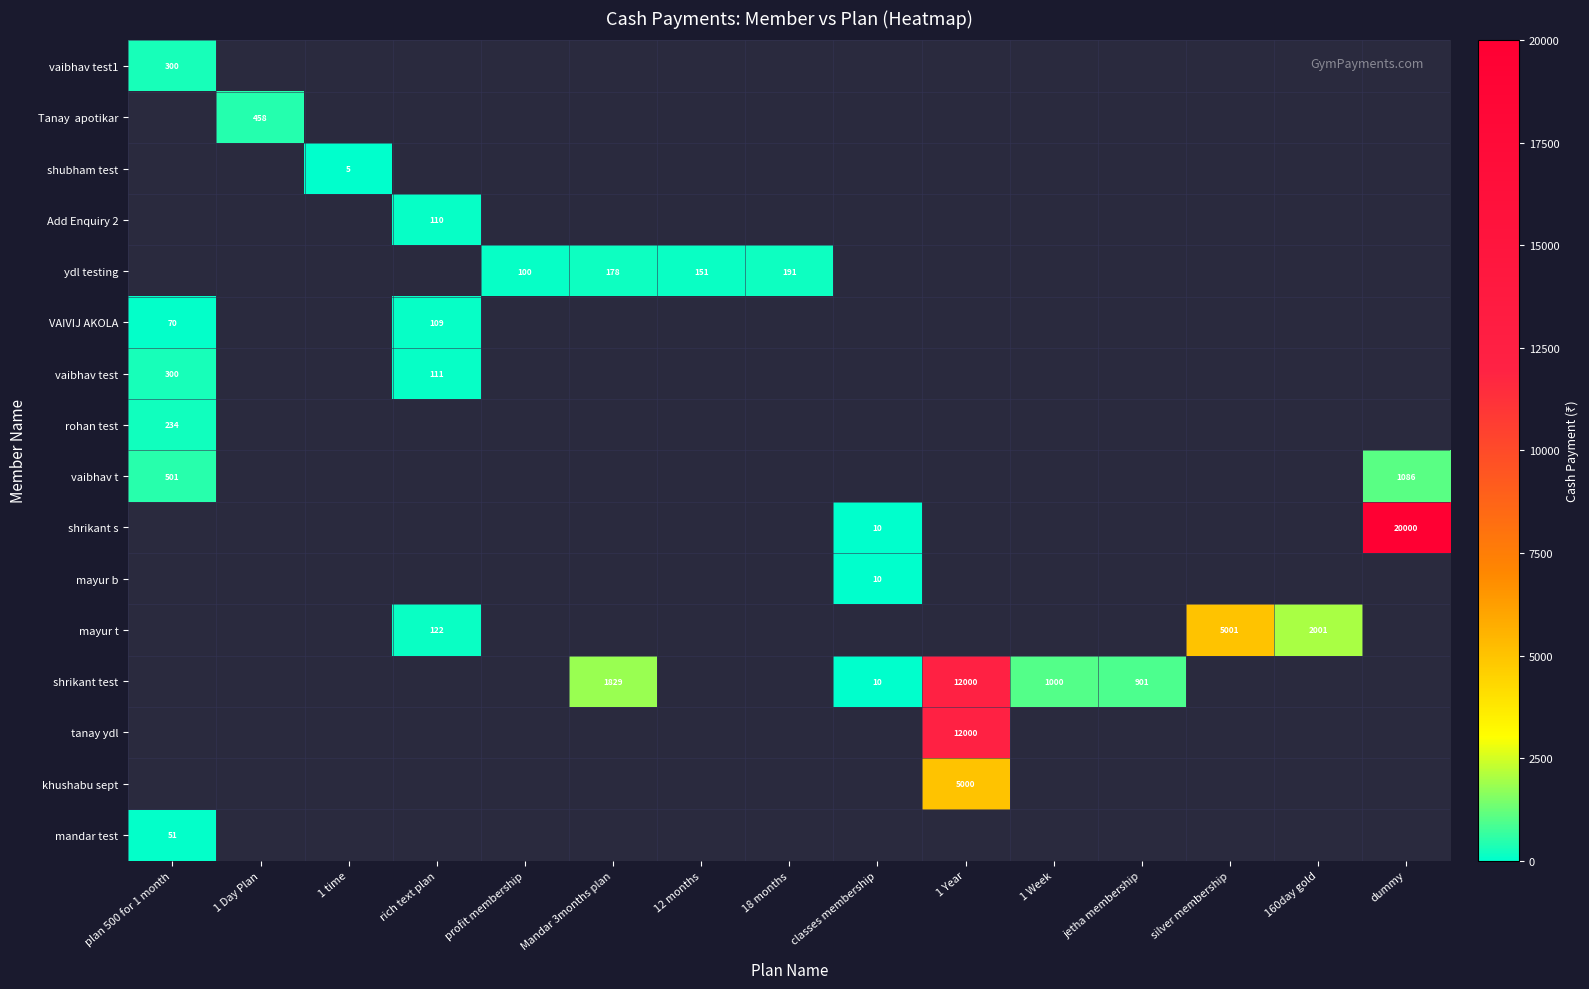

Which category has the highest value across all series?

dummy